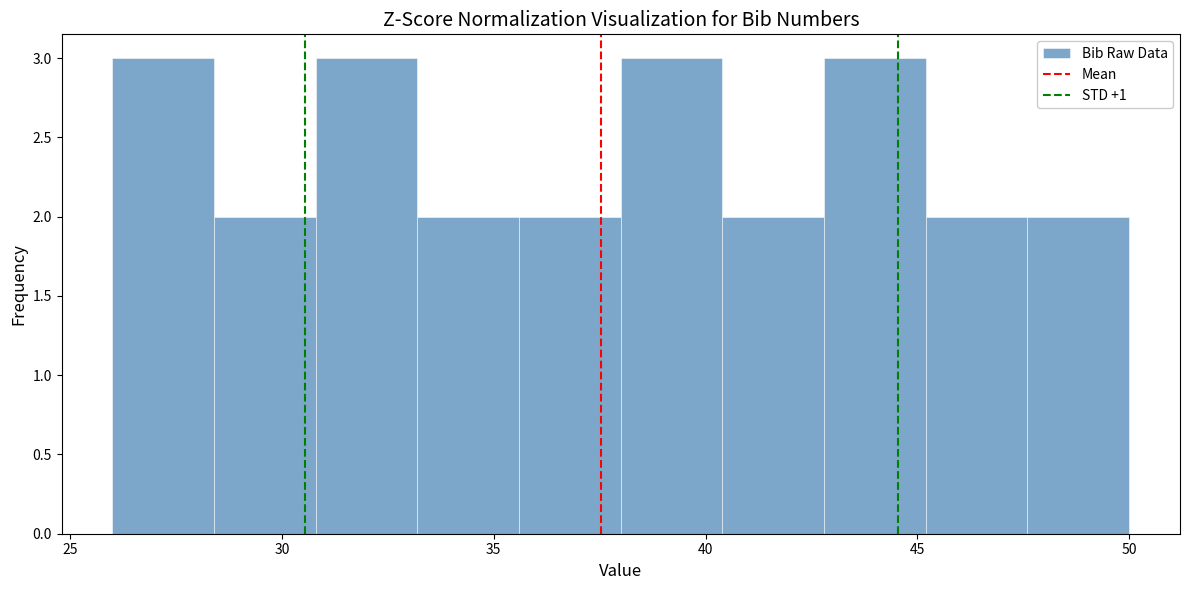

Reading left to right, list every bar in this chart as the range it spans on the x-axis followed by its height. Neither the bar edges nor the heights are printed on the chart, so give them approximately, as read against the axes.

26.0 to 28.4: 3
28.4 to 30.8: 2
30.8 to 33.2: 3
33.2 to 35.6: 2
35.6 to 38.0: 2
38.0 to 40.4: 3
40.4 to 42.8: 2
42.8 to 45.2: 3
45.2 to 47.6: 2
47.6 to 50.0: 2